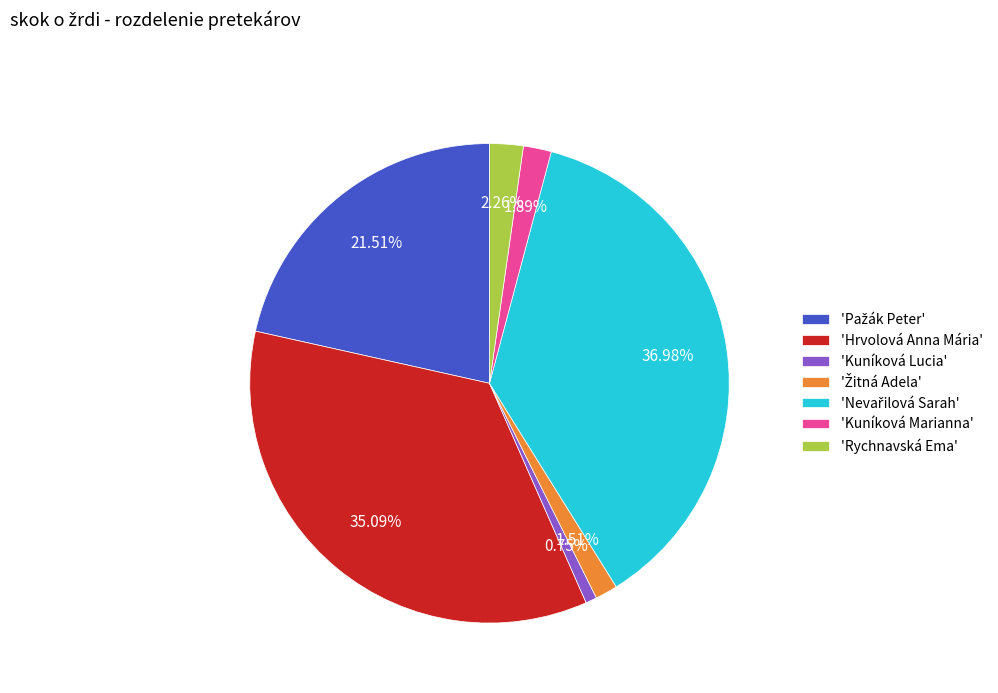

Is there any slice that represents more than half of the pie?

No